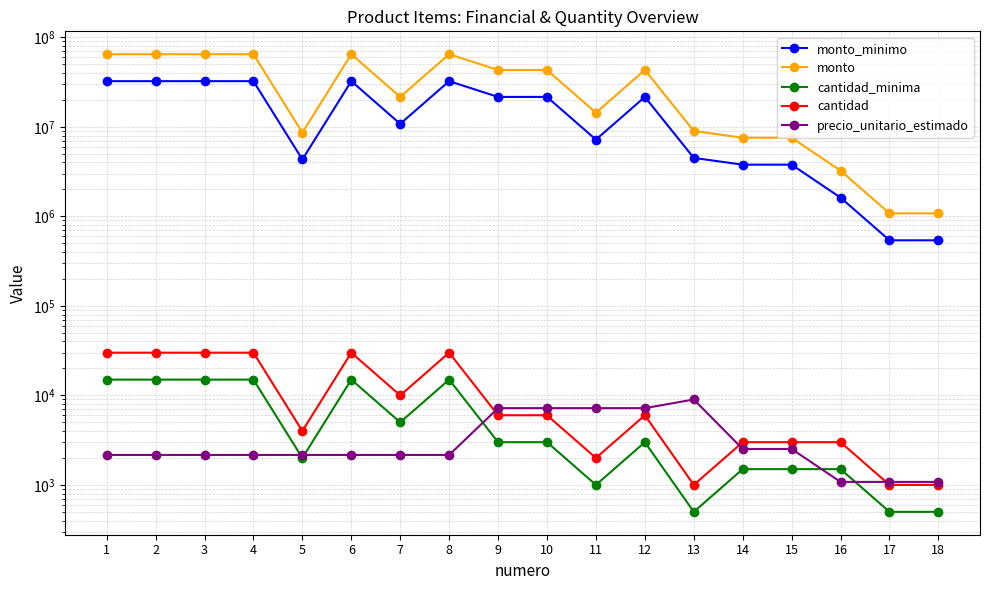

What is the value of the monto point at the 18th from the left?

1080000